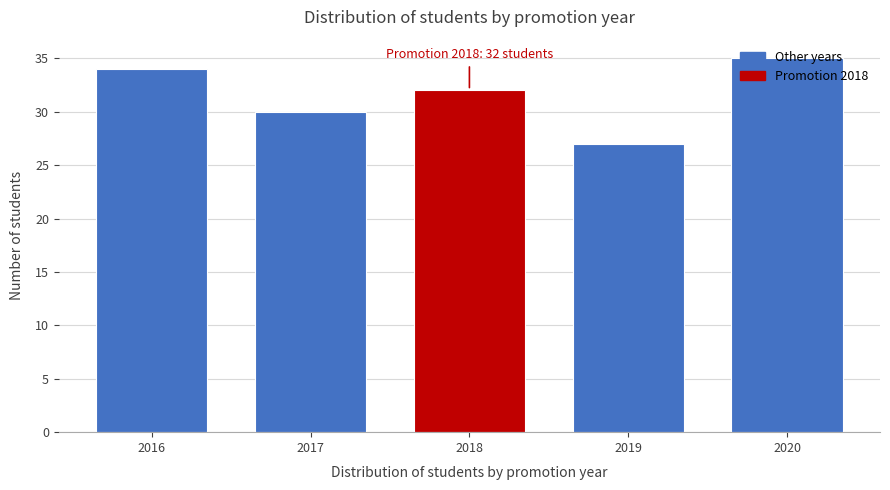

What is the value of the 4th bar from the left?

27